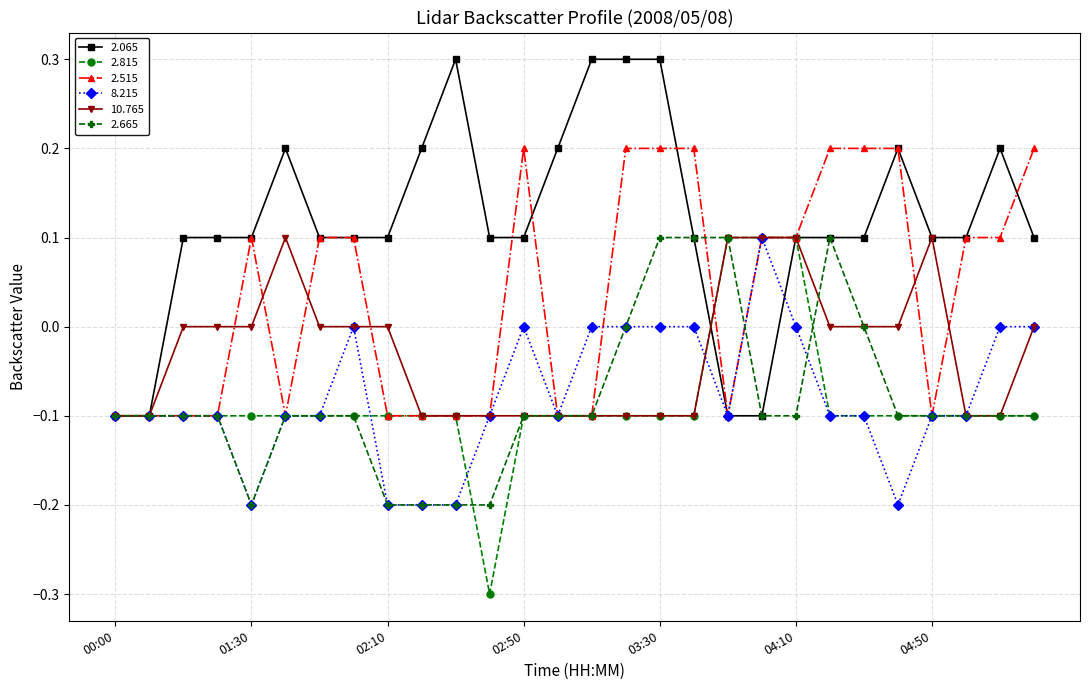

What is the smallest value displayed?

-0.3